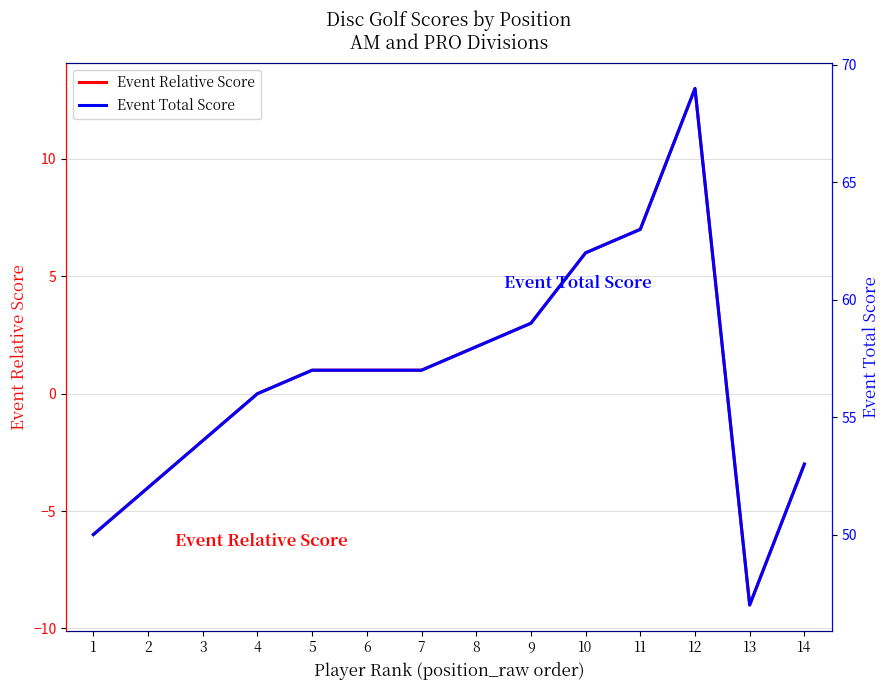

How many interior local valleys does the Event Total Score series have?

1